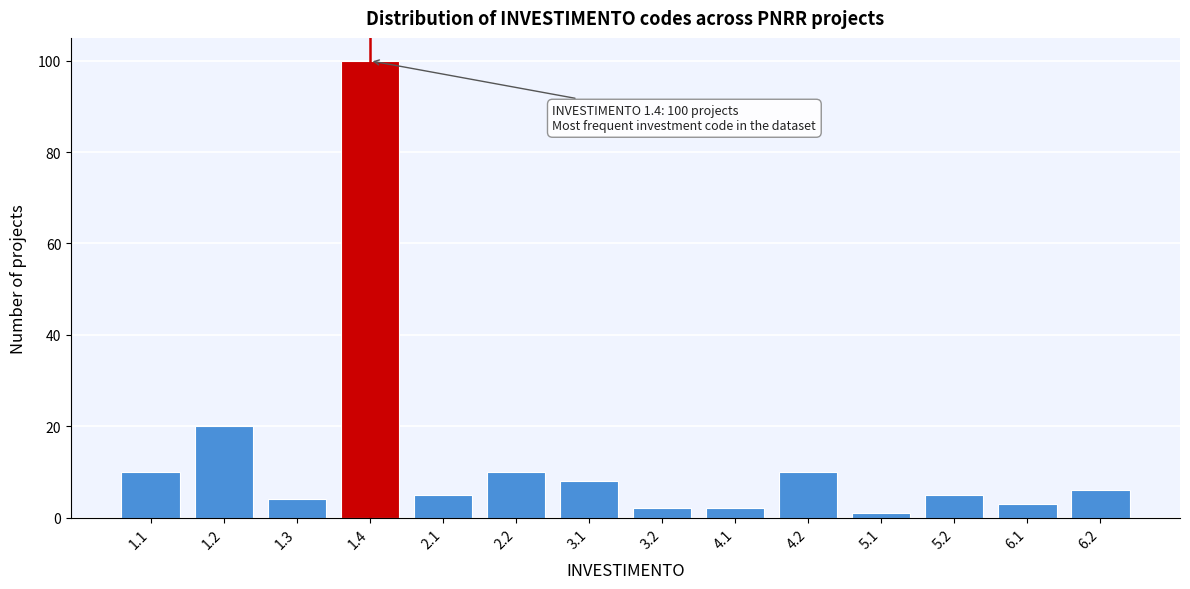

Reading left to right, list all the values displayed in this chart.

10	20	4	100	5	10	8	2	2	10	1	5	3	6